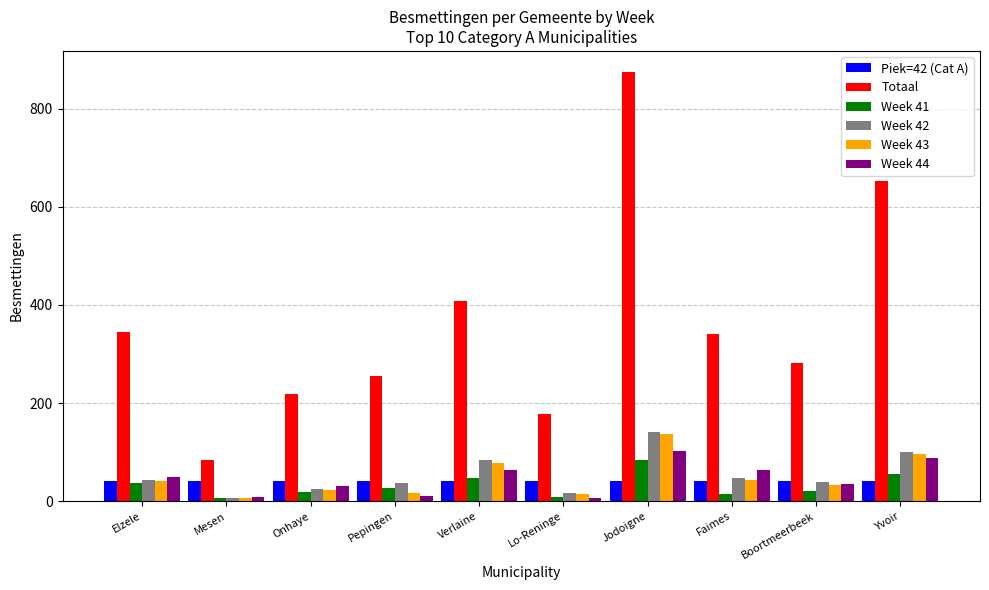

How many values in the Week 43 series are below 41?

5